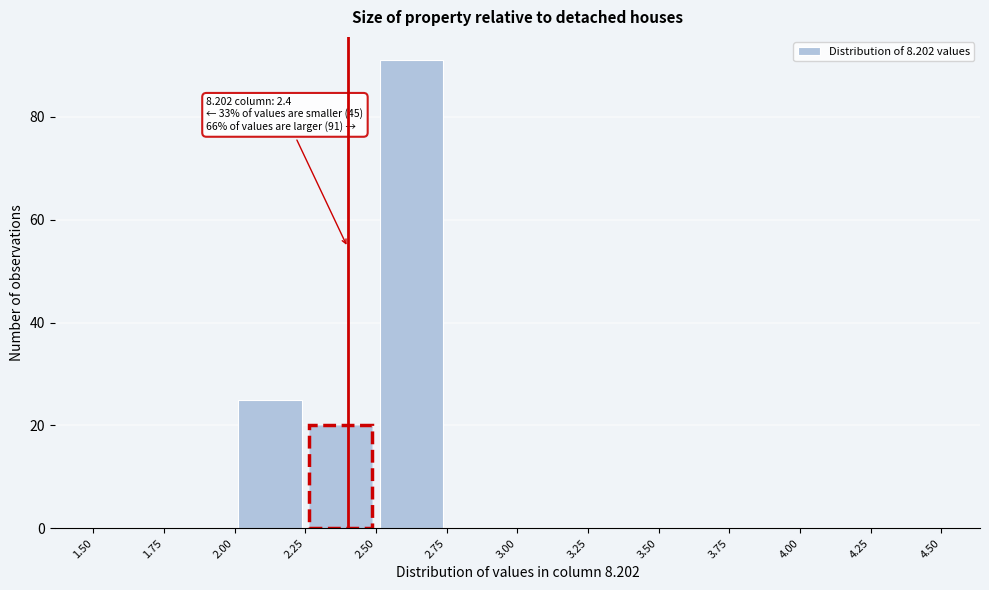

Which range on the x-axis has the tallest bar?

2.50 to 2.75